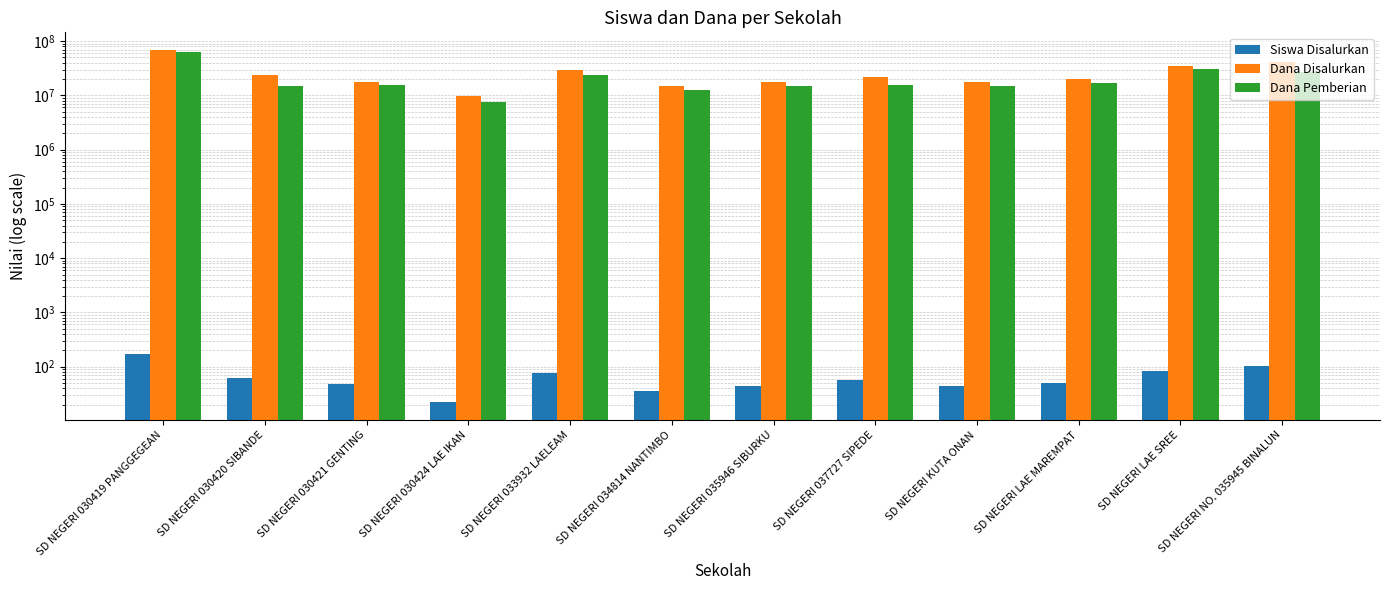

How many values in the Dana Pemberian series are below 15300000?

5